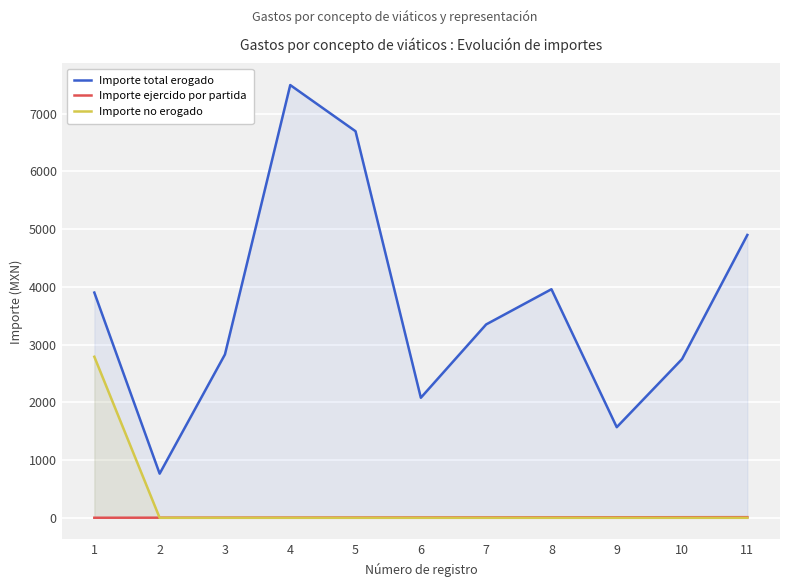

The value of Importe total erogado at 10 is 2750. True or false?

True